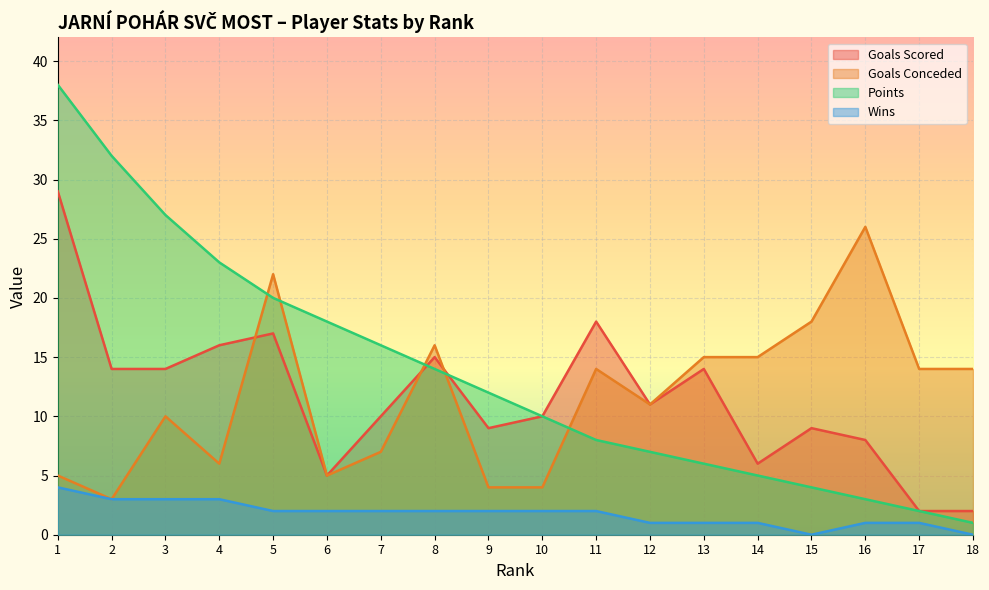

Where is Goals Scored nearest to the value 15?

8